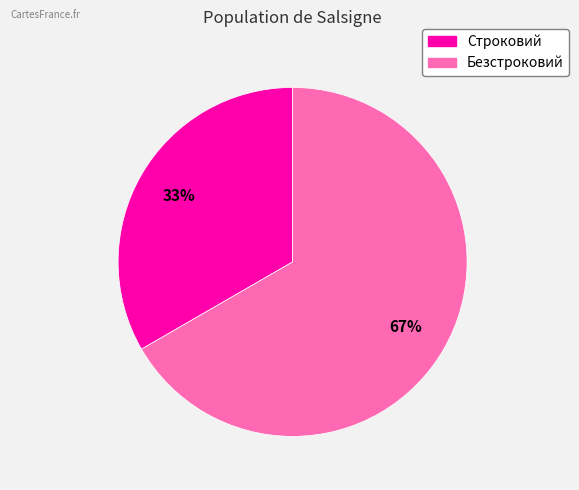

To the nearest percent, what percentage of the pie is Безстроковий?

67%